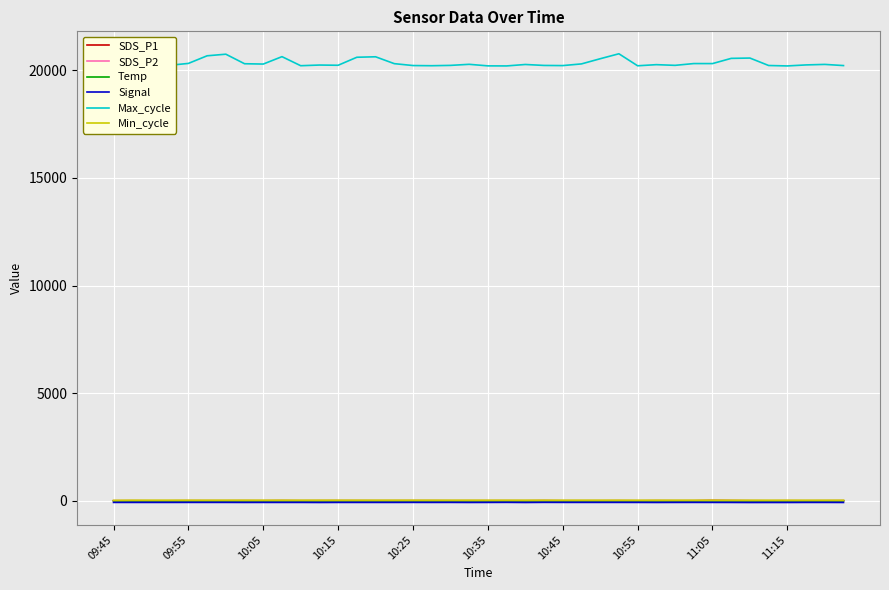

True or false: SDS_P2 and Temp intersect in this chart.

False